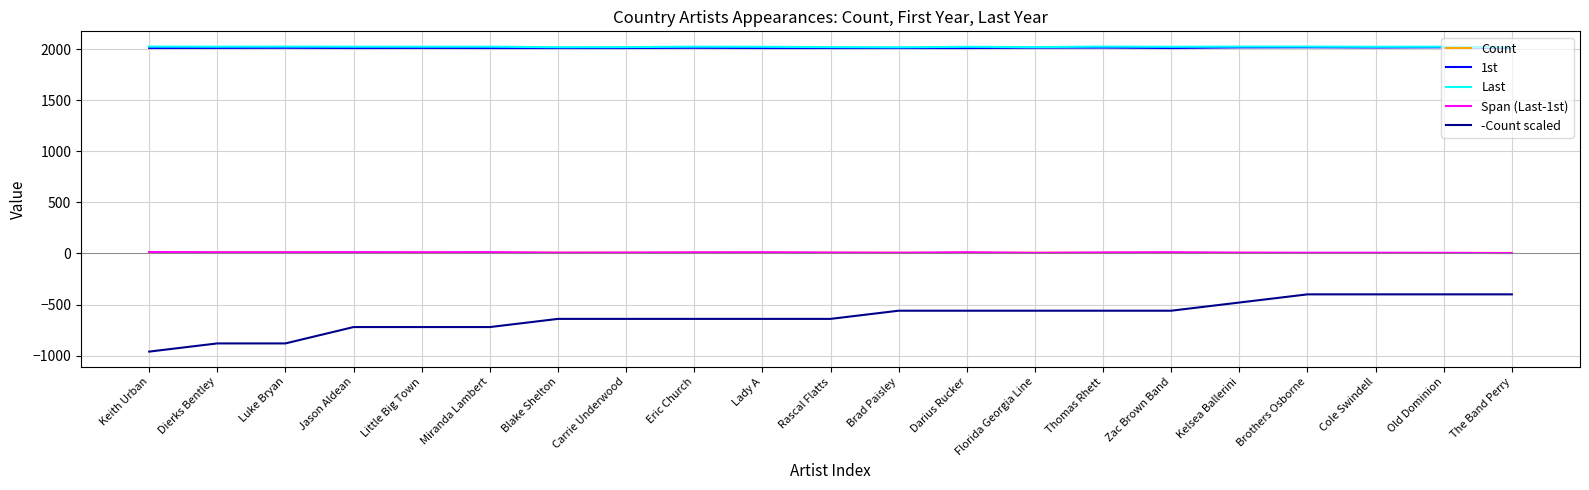

True or false: Last has a value of 2985 at Darius Rucker.

False